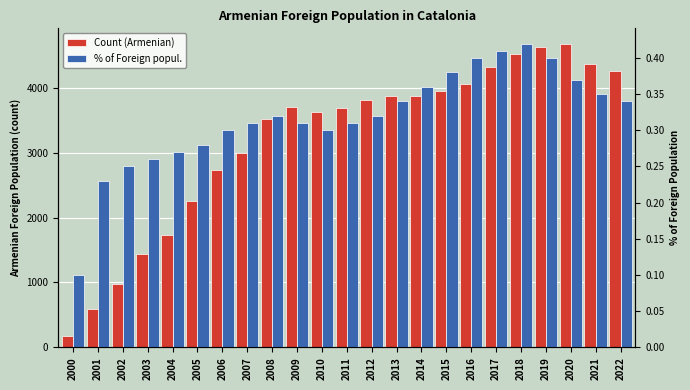

How many groups of bars are there?

23